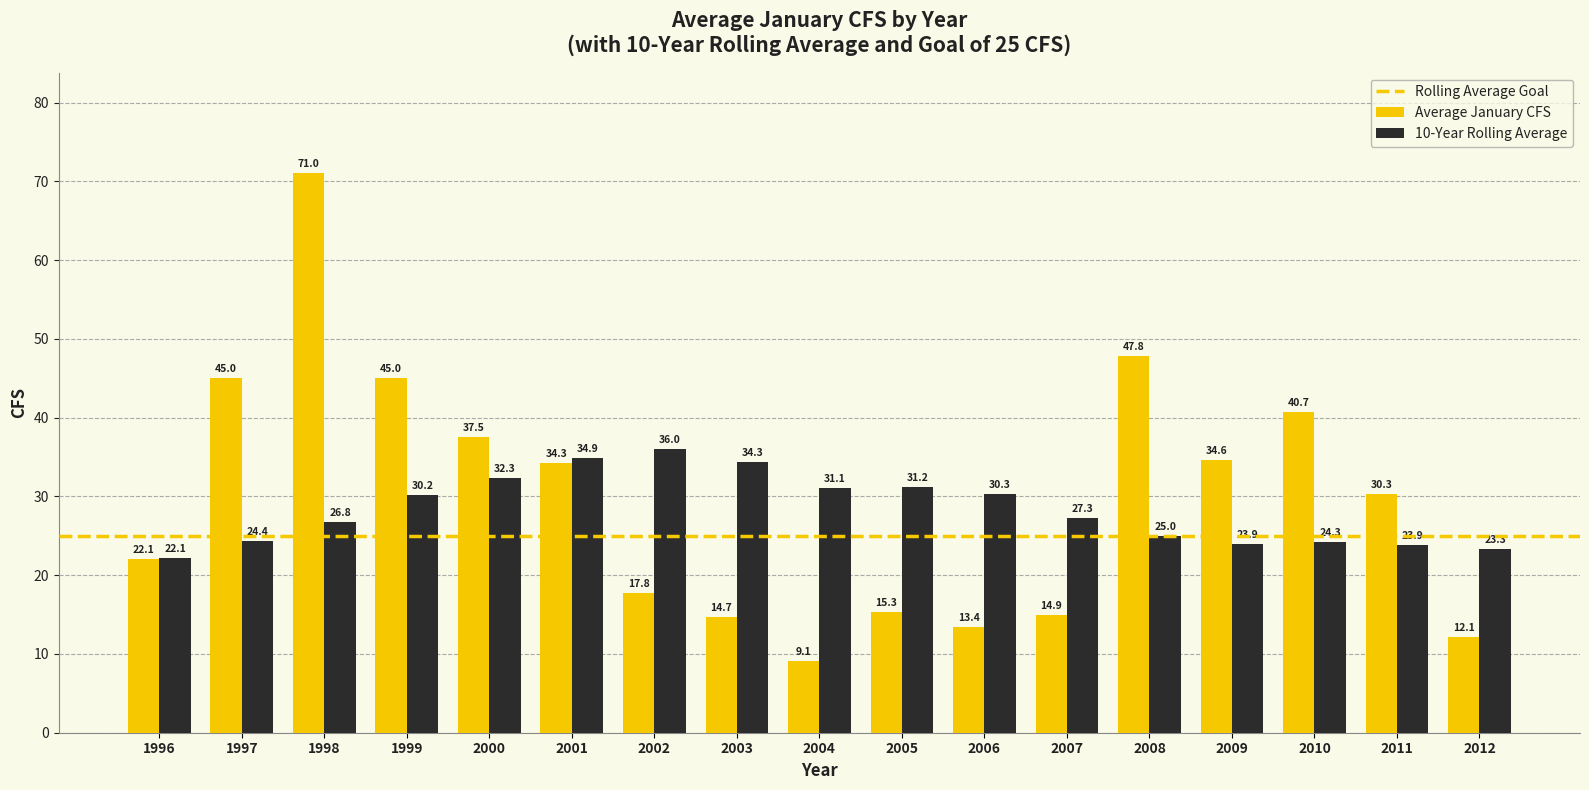

What is the value of the 10-Year Rolling Average bar at the 8th from the left?

34.3